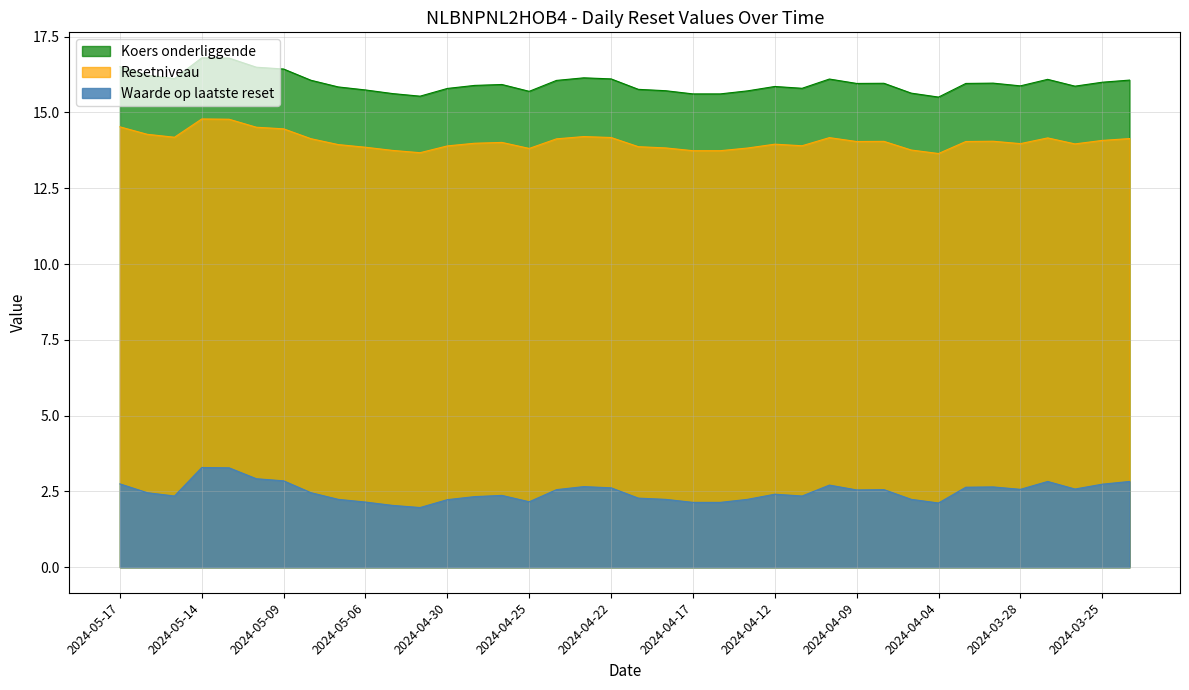

Where is Resetniveau nearest to the value 14?

2024-04-26